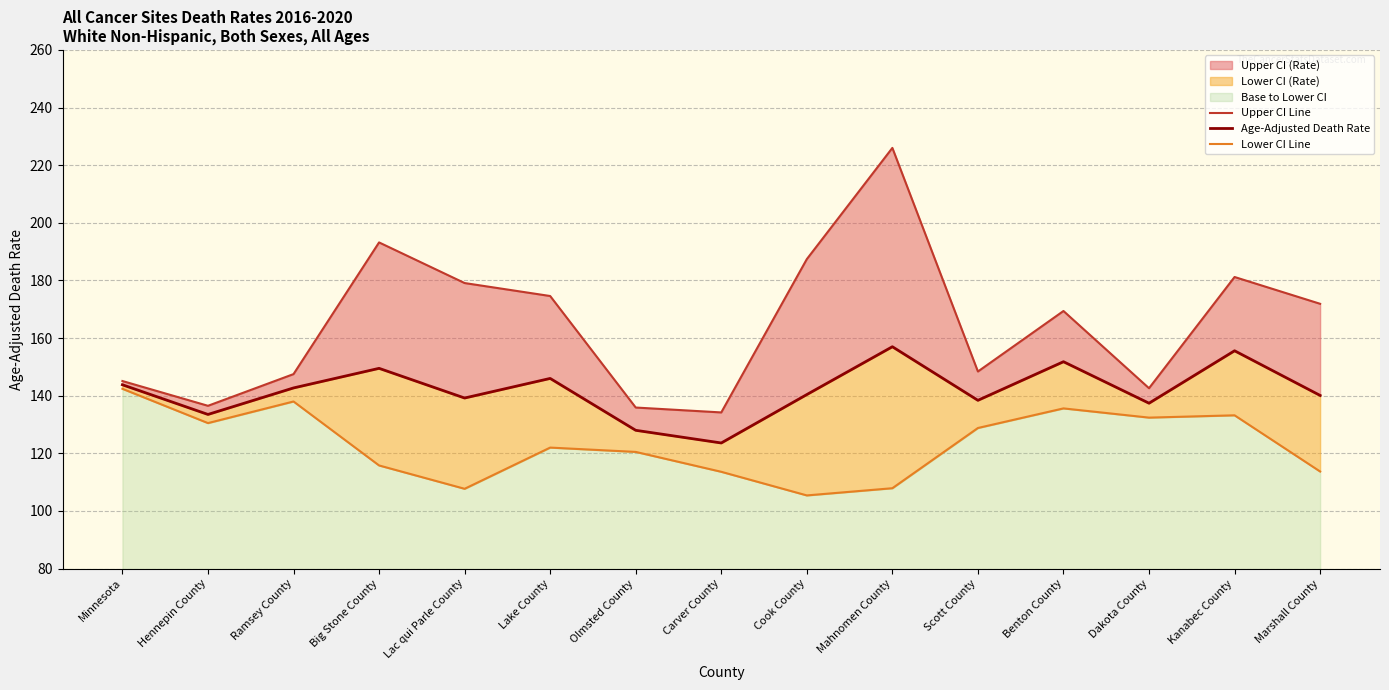

True or false: Upper CI Line and Lower CI Line intersect in this chart.

False